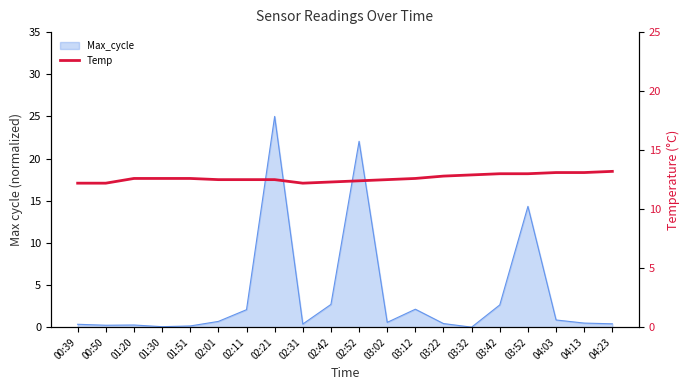

At which category does the data reach its first local valley?

02:31